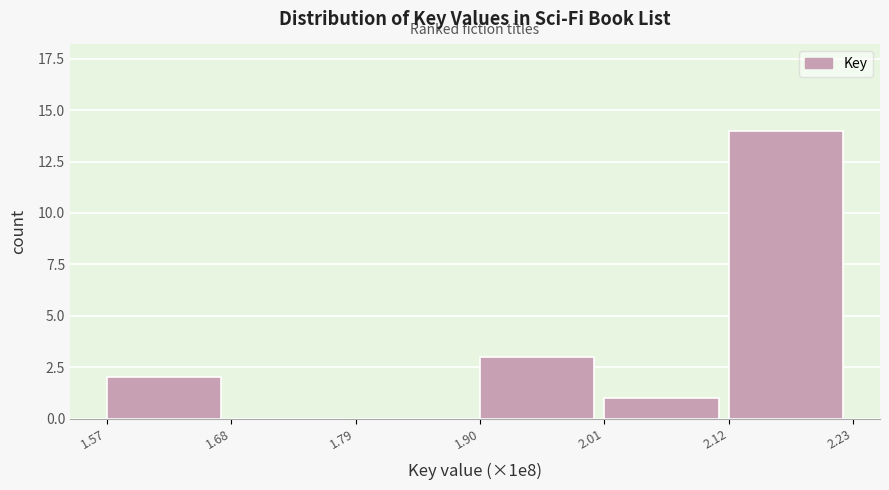

Reading left to right, list all the values displayed in this chart.

1.57=2	1.68=0	1.79=0	1.90=3	2.01=1	2.12=14